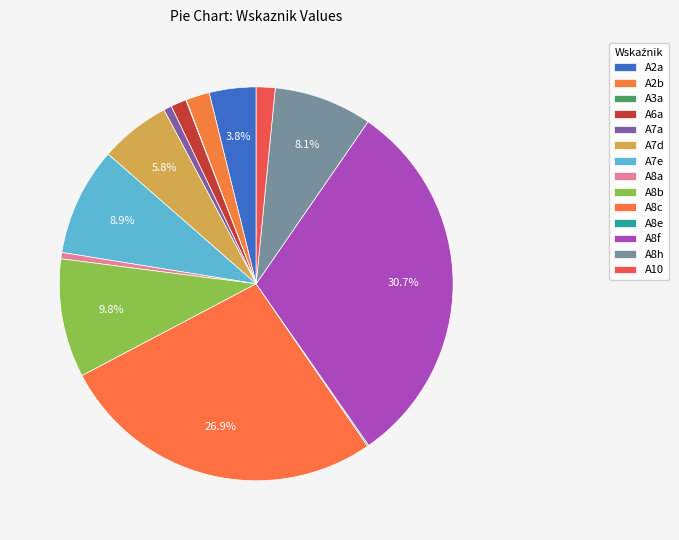

What percentage do A8a and A7d together represent?

6.3%